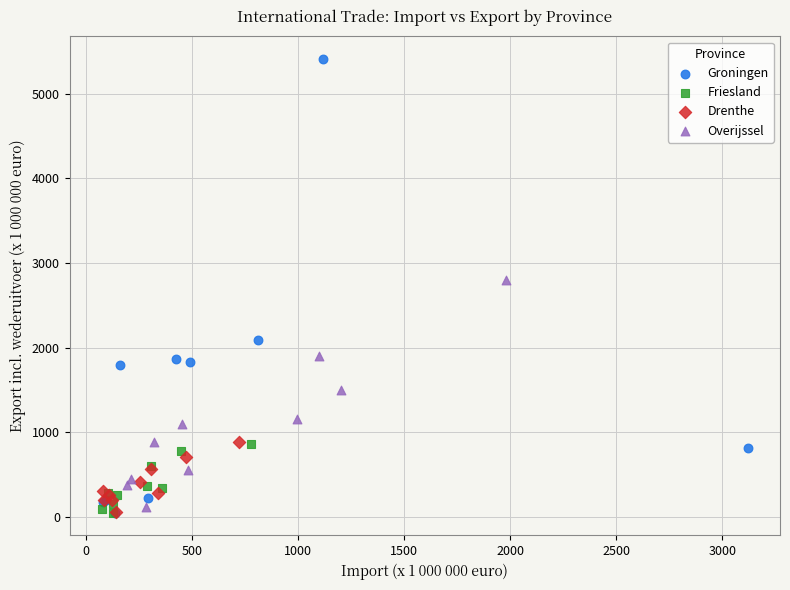

Which series has the largest Y range (max minus min)?

Groningen